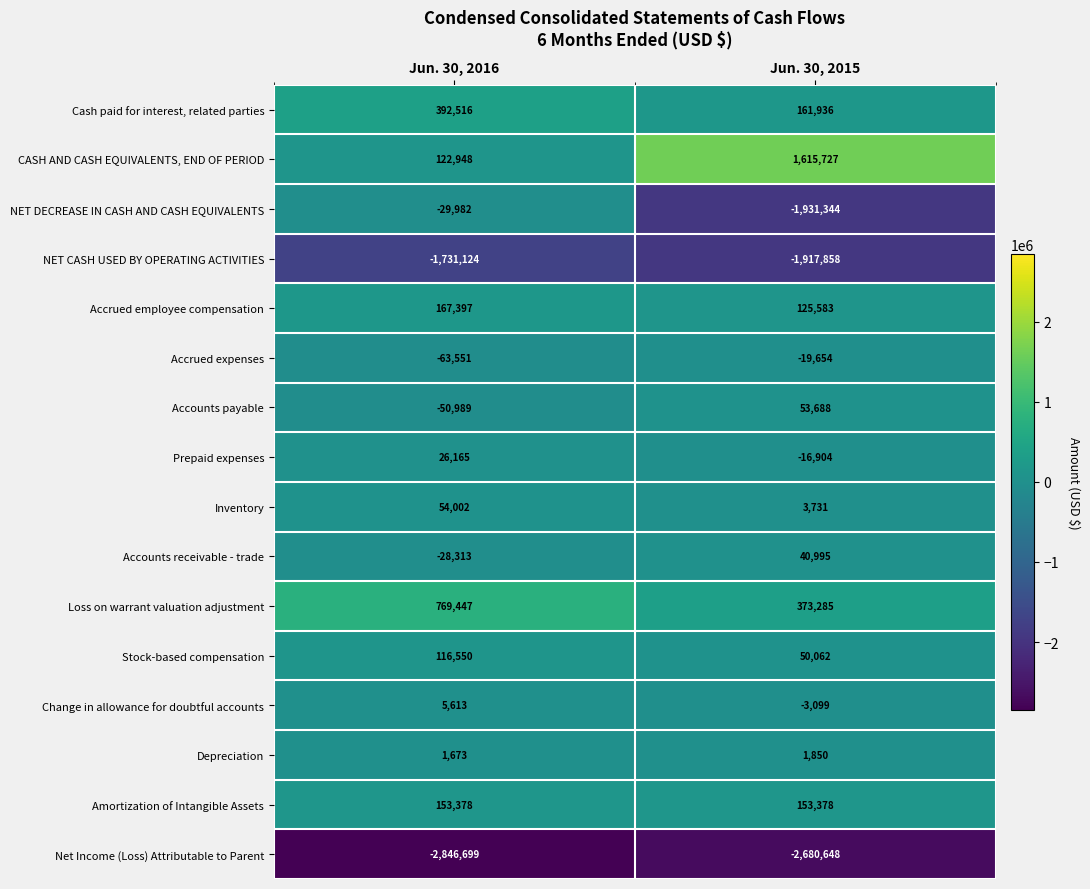

Read the Accounts payable value at Jun. 30, 2016.

-50989